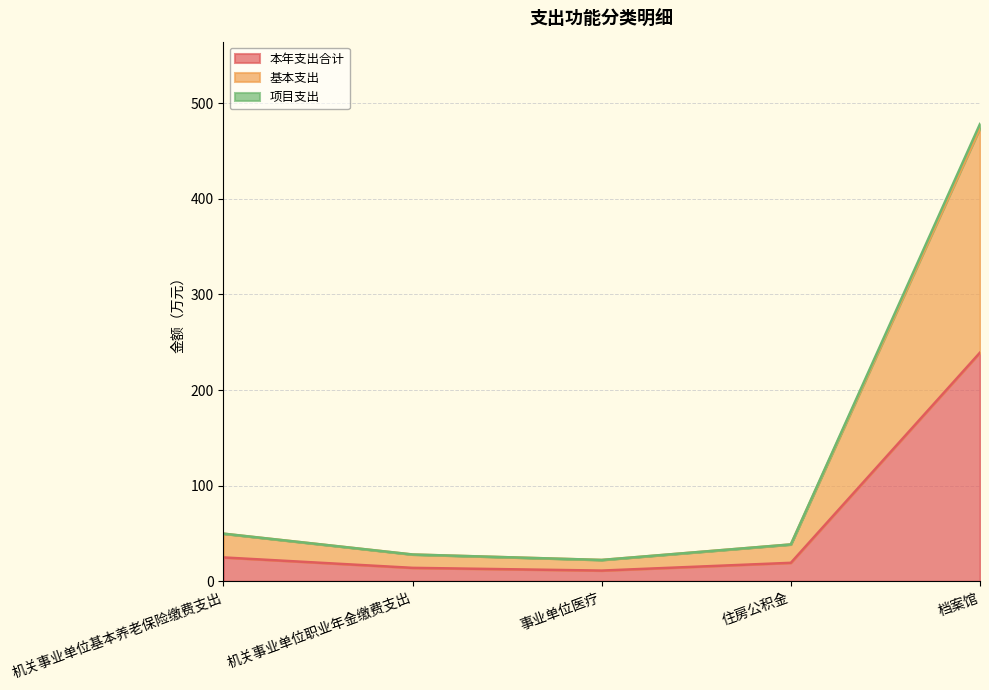

Count the number of data series in this chart.

3